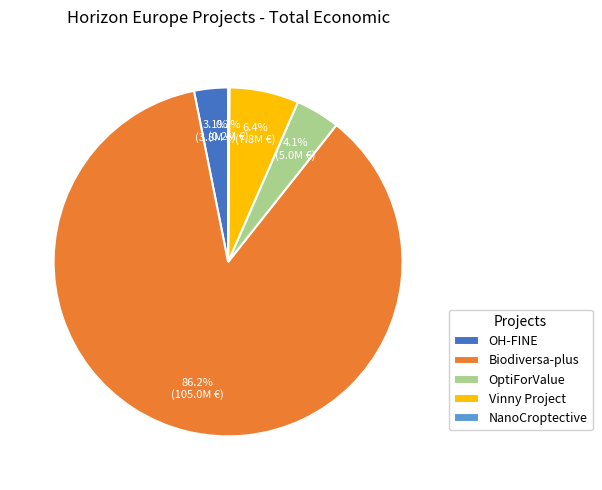

What is the largest slice in the pie chart?

Biodiversa-plus